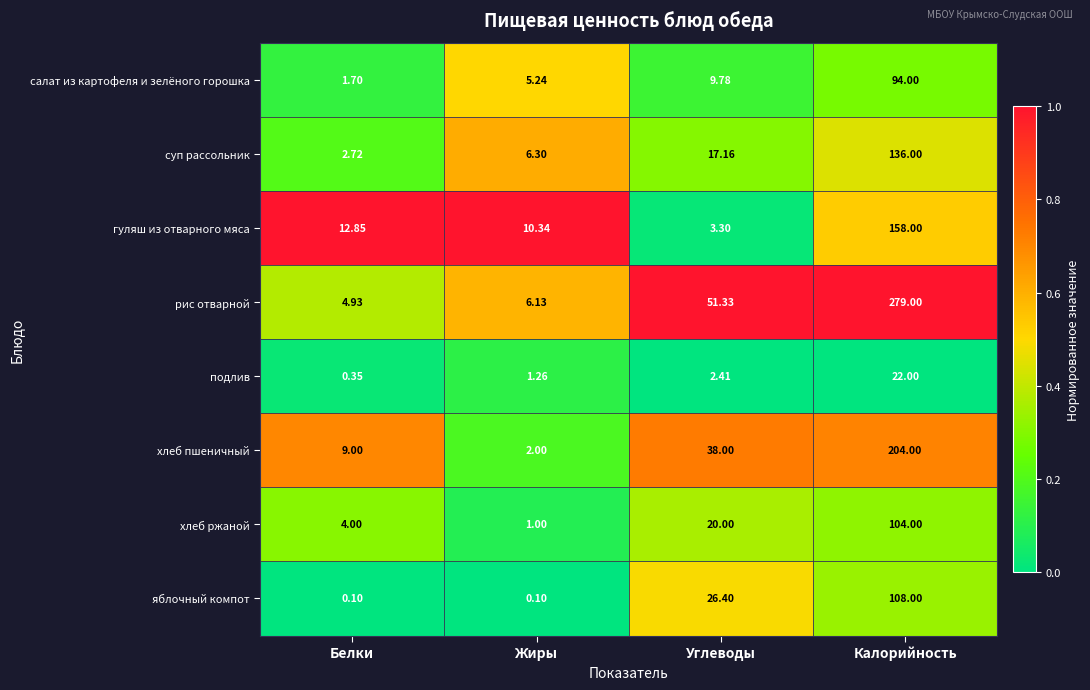

How many series are shown in this chart?

8